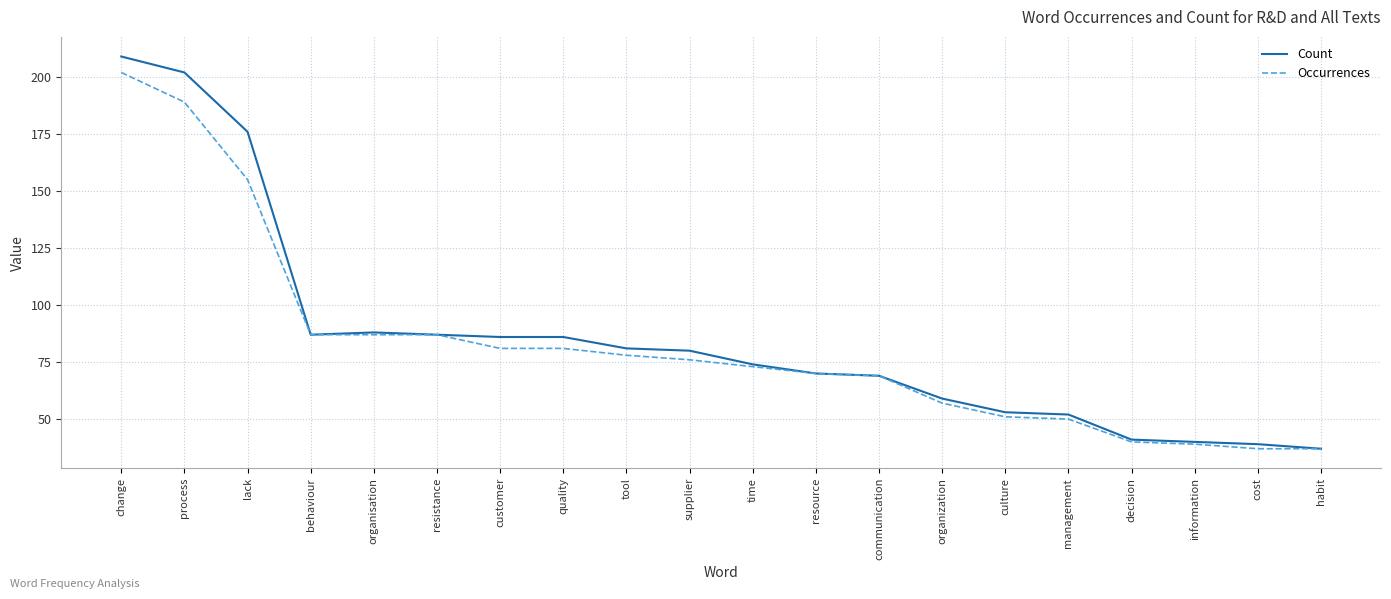

List the series in order of their peak value, lowest first.

Occurrences, Count